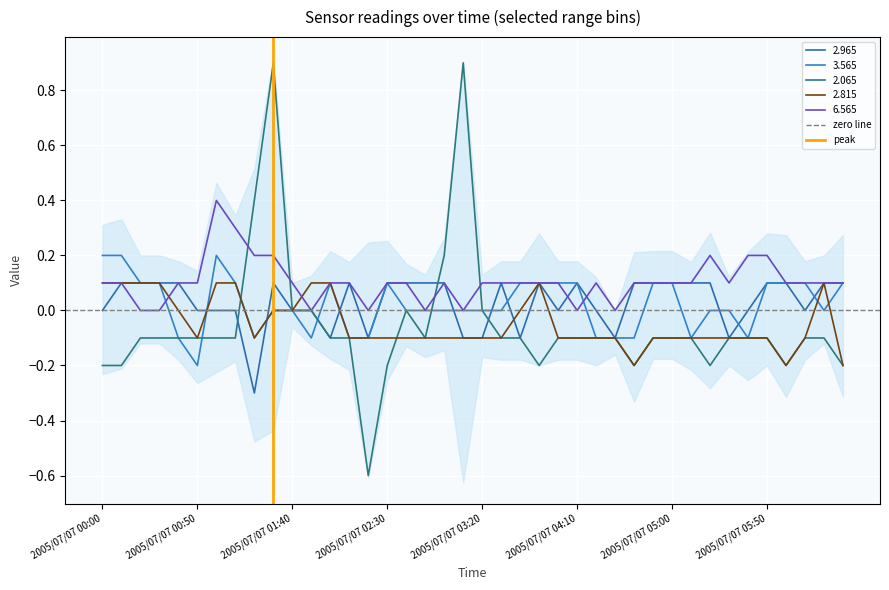

Is the value of zero line at 2005/07/07 00:00 greater than the value of peak at 2005/07/07 00:50?

No